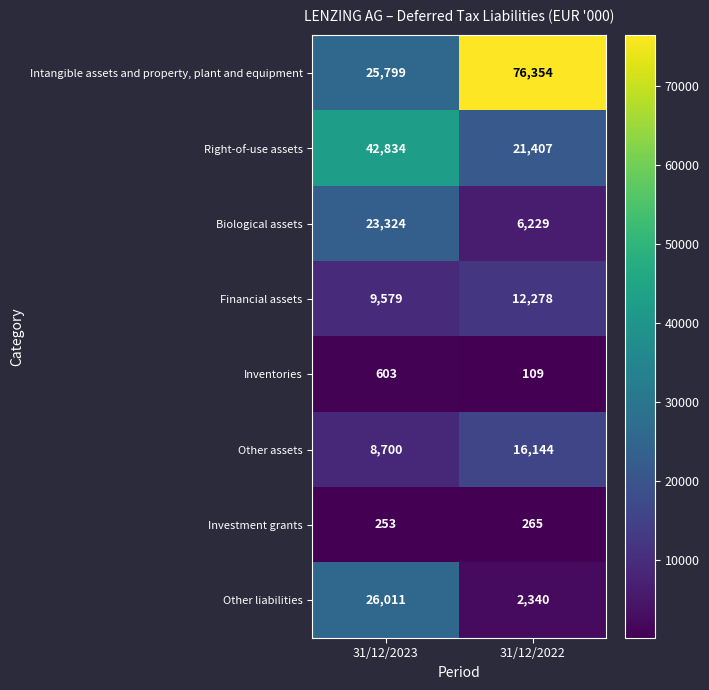

Which series has the largest total across all categories?

Intangible assets and property, plant and equipment